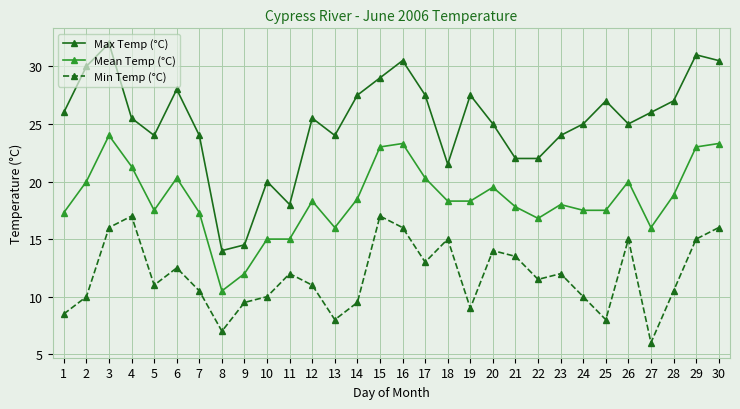

What is the spread (max minus min) of values at 9?

5.0